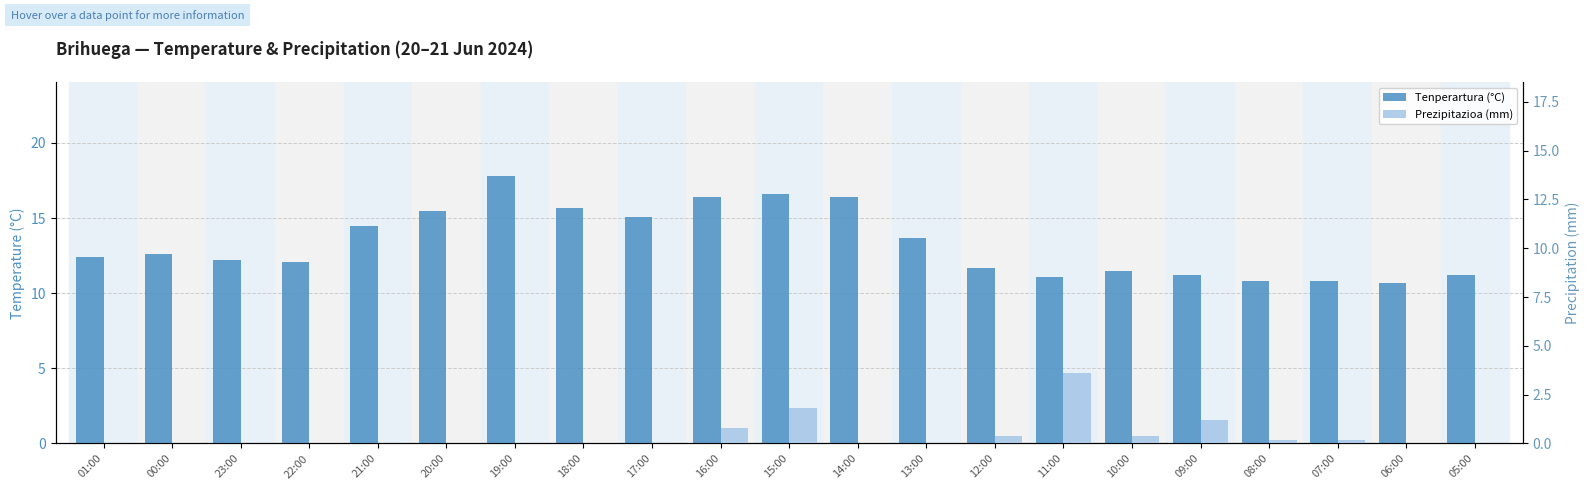

The Prezipitazioa (mm) series shows 2.2 at 06:00. True or false?

False